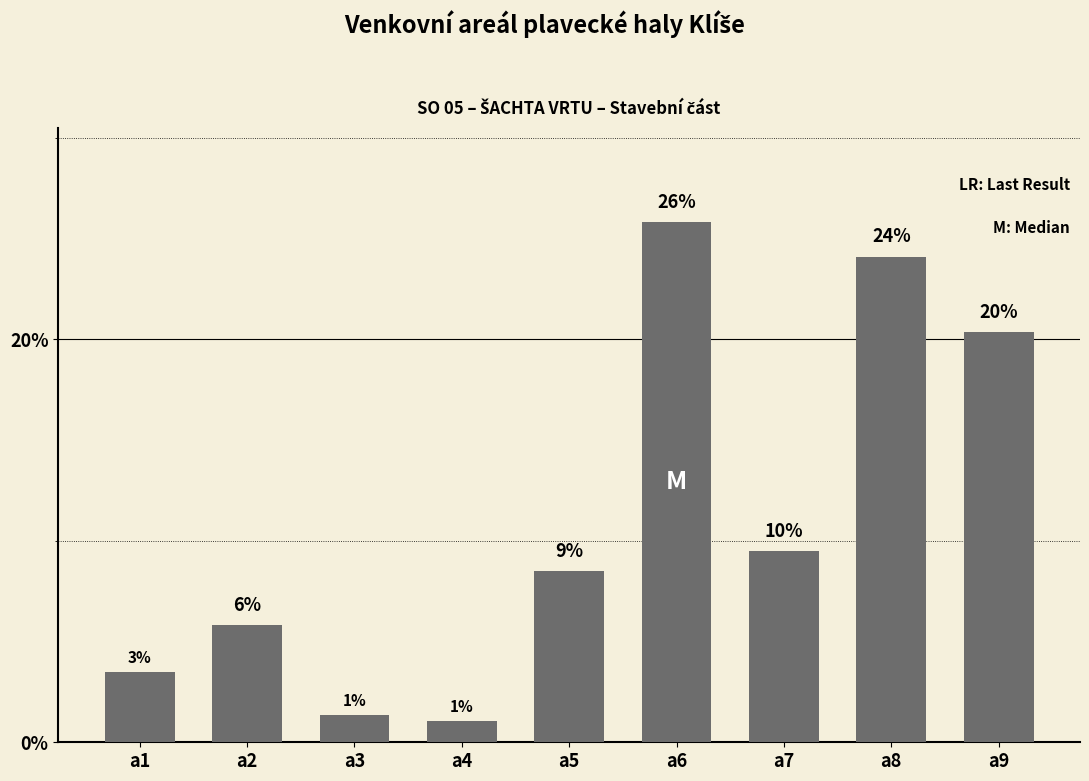

What is the value of the 6th bar from the left?

25.8